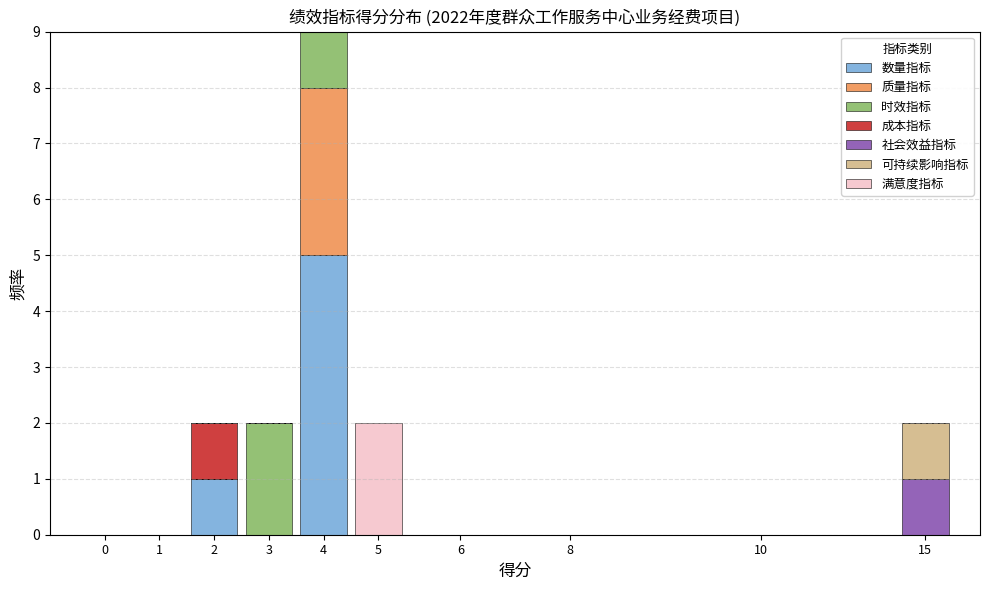

What is the maximum value for 数量指标?

5